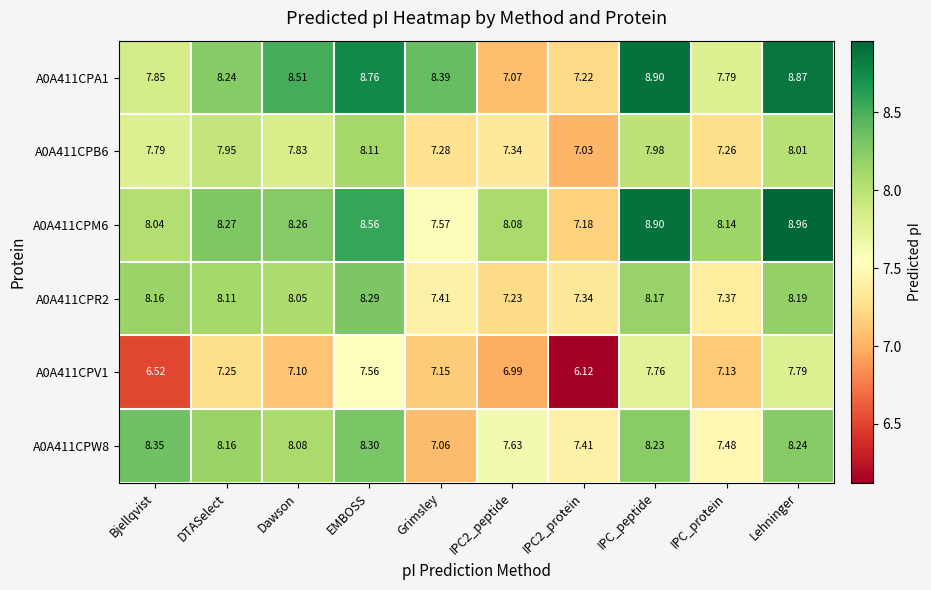

At which category is the sum across all series the highest?

Lehninger